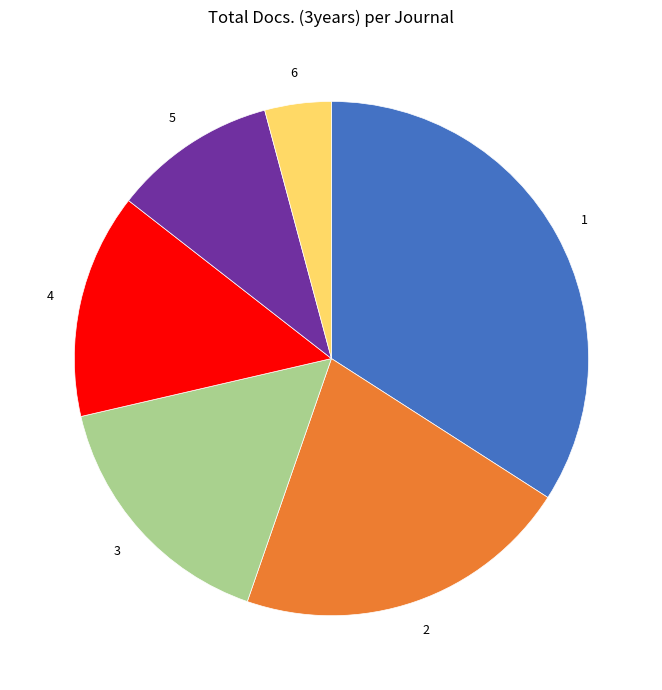

Approximately how many times larger is the value at 4 compared to 2?

0.7